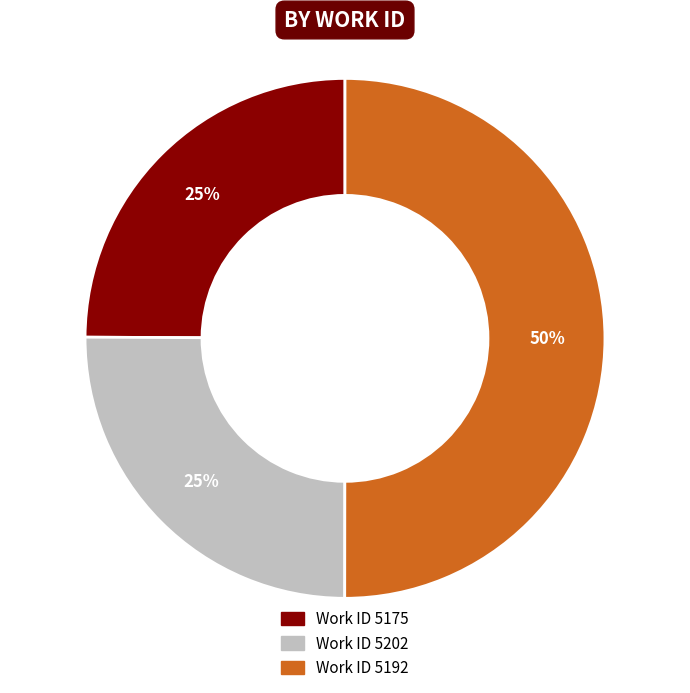

To the nearest percent, what is the average slice percentage?

33%